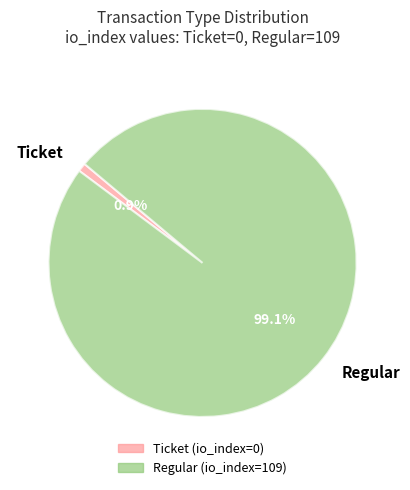

Which slice represents more than half of the pie?

Regular